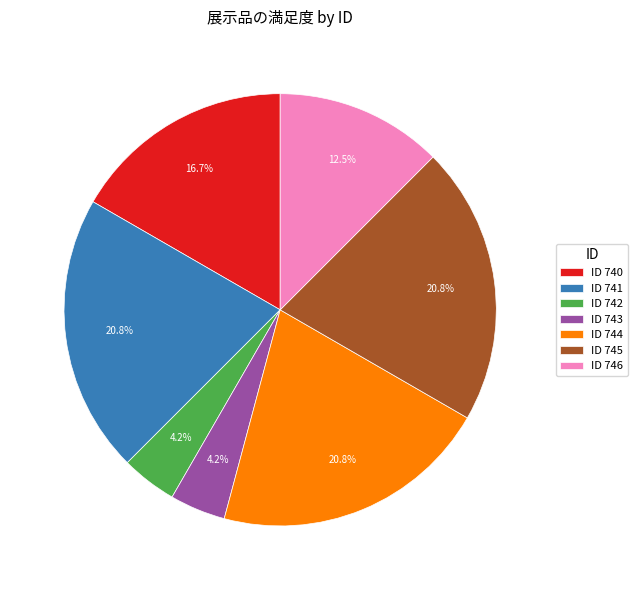

Is there a majority slice in this chart?

No